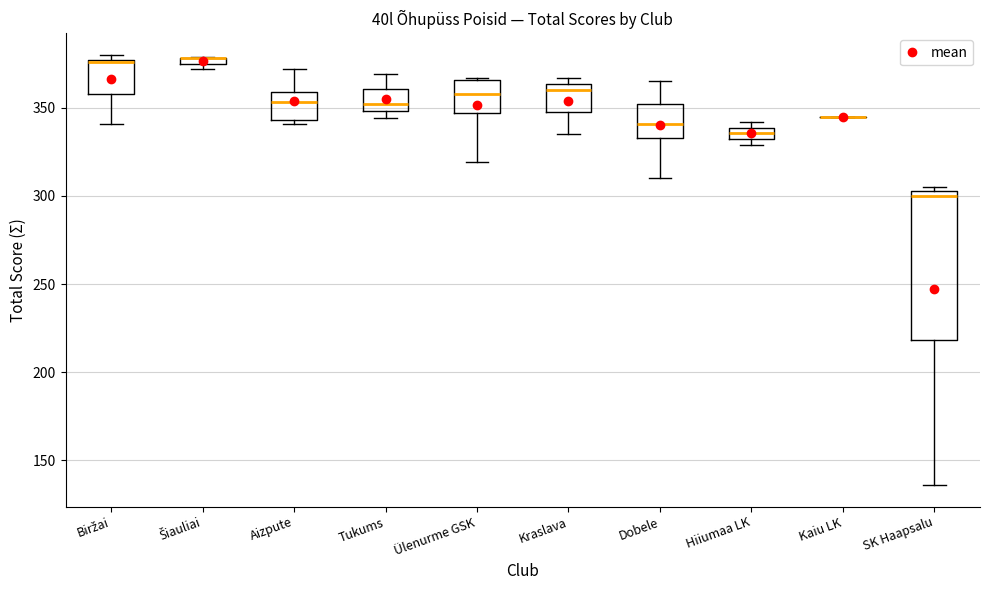

Where does the median line of the box for Hiiumaa LK sit on the y-axis? The values are not printed on the chart, so give them approximately, as read against the axis.

335